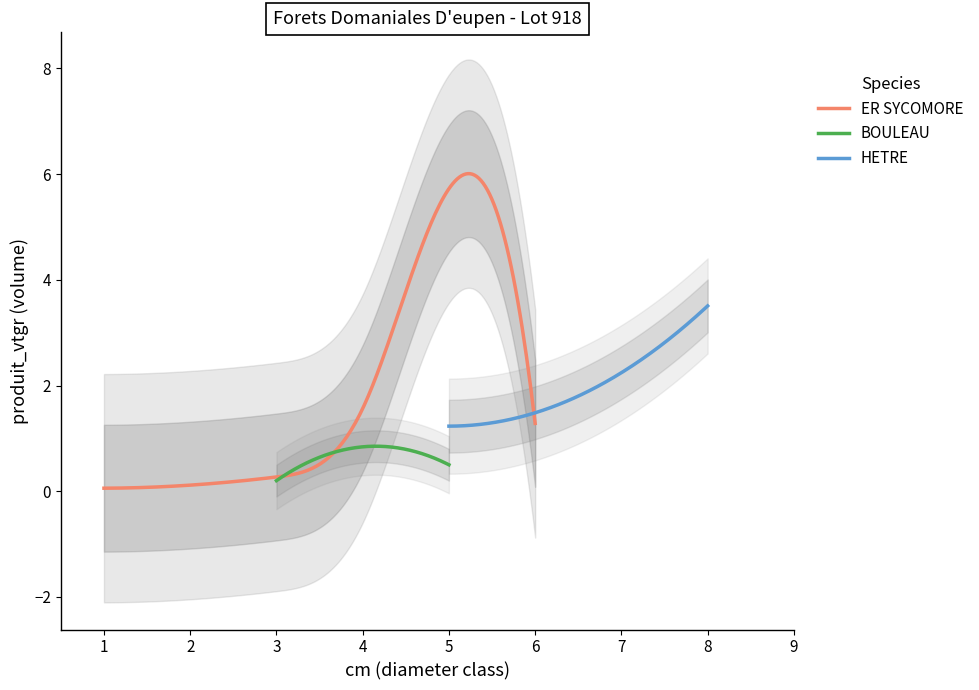

Does the chart display data point markers on the line(s)?

No